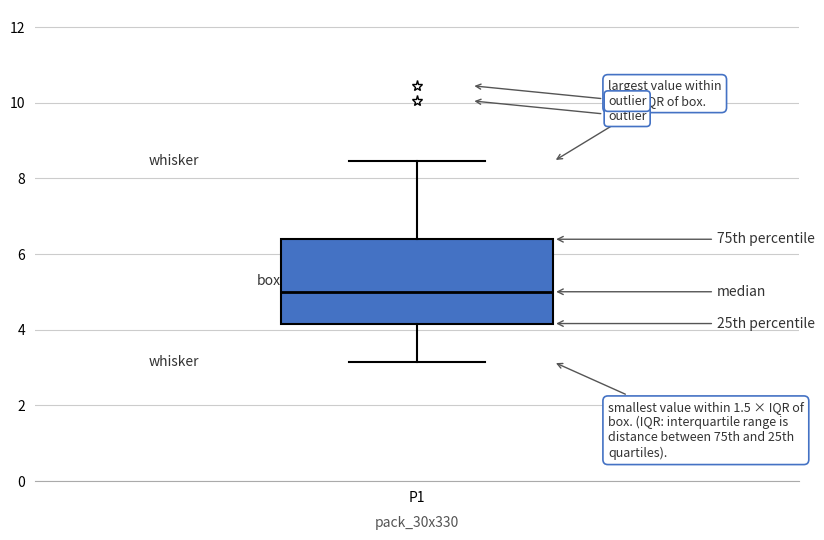

Read this box plot against the y-axis: the position of the median line, the range covered by the box, and the ends of both whiskers. The values are not printed on the chart, so give them approximately, as read against the axis.

median 5.0, box 4.2 to 6.4, whiskers 3.2 to 8.4